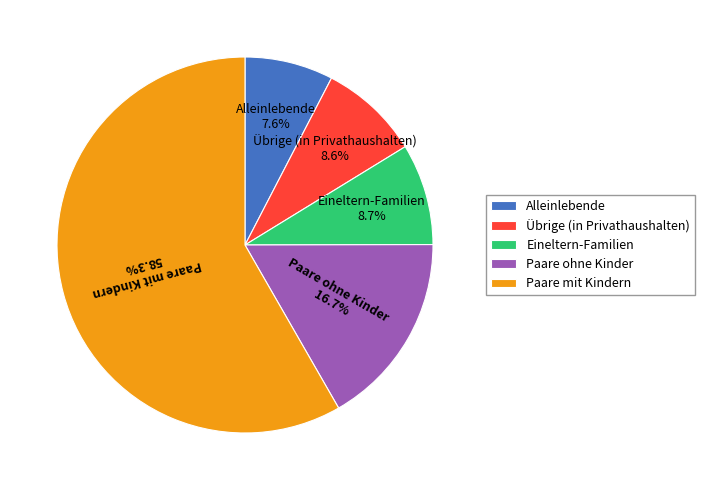

The Übrige (in Privathaushalten) slice represents 3% of the pie. True or false?

False